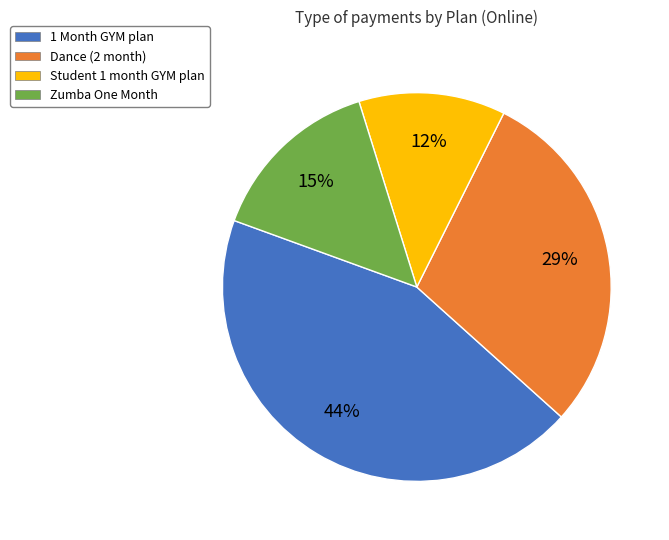

What percentage is the Dance (2 month) slice, to the nearest percent?

29%